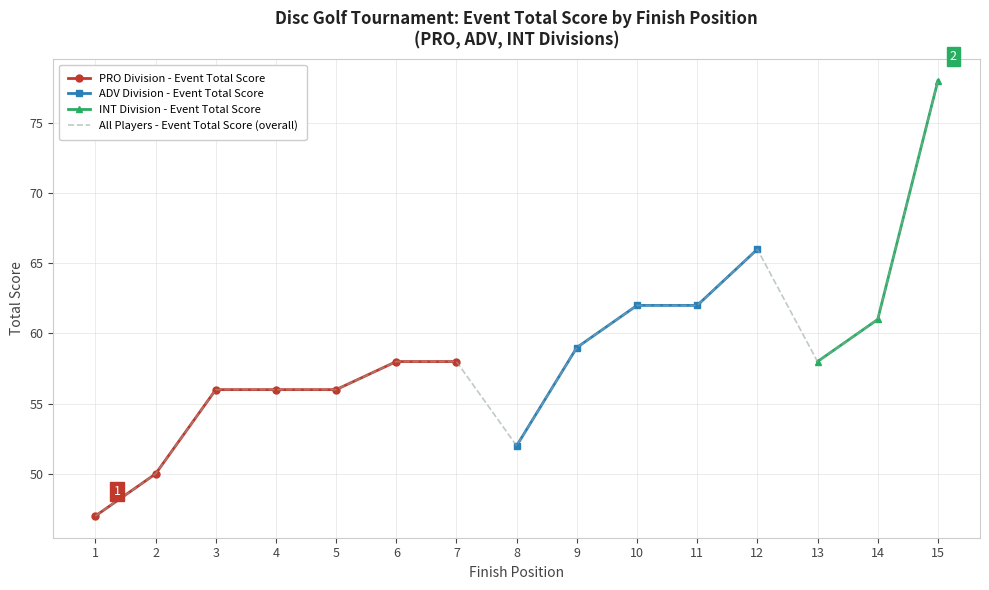

Reading left to right, transcribe all the data shown in this chart.

1=47	2=50	3=56	4=56	5=56	6=58	7=58	8=52	9=59	10=62	11=62	12=66	13=58	14=61	15=78